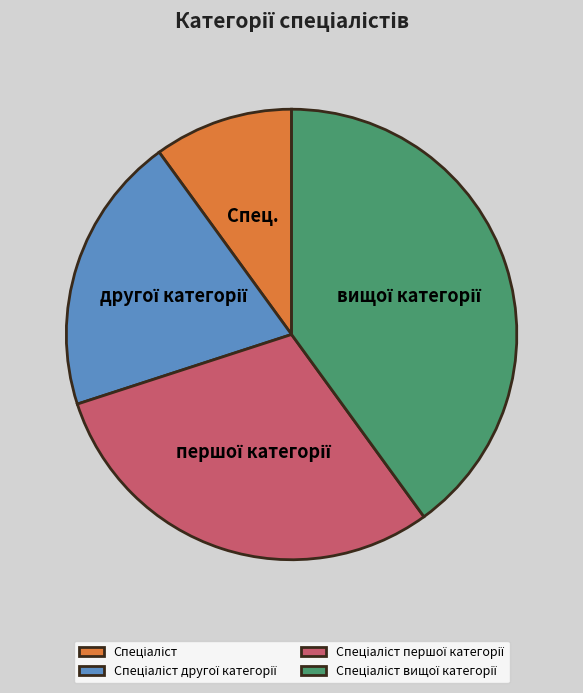

Does any single category account for the majority?

No